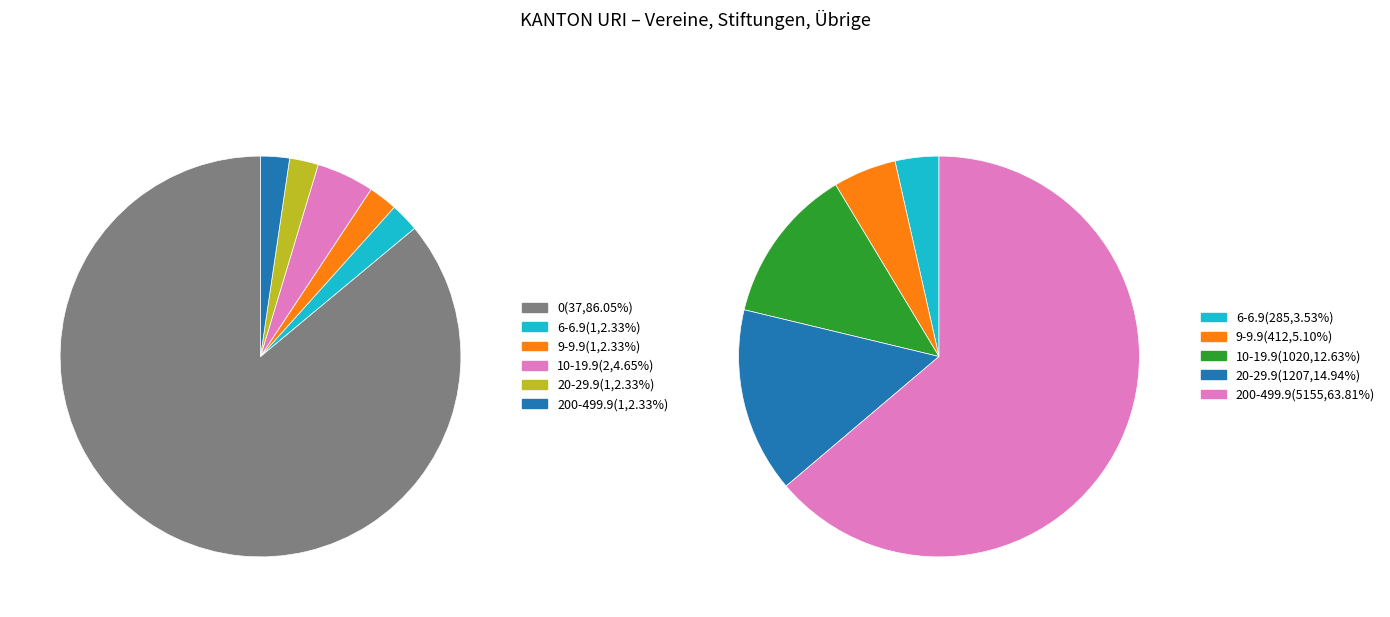

To the nearest percent, what is the difference between the largest and smallest slice percentages?

84%